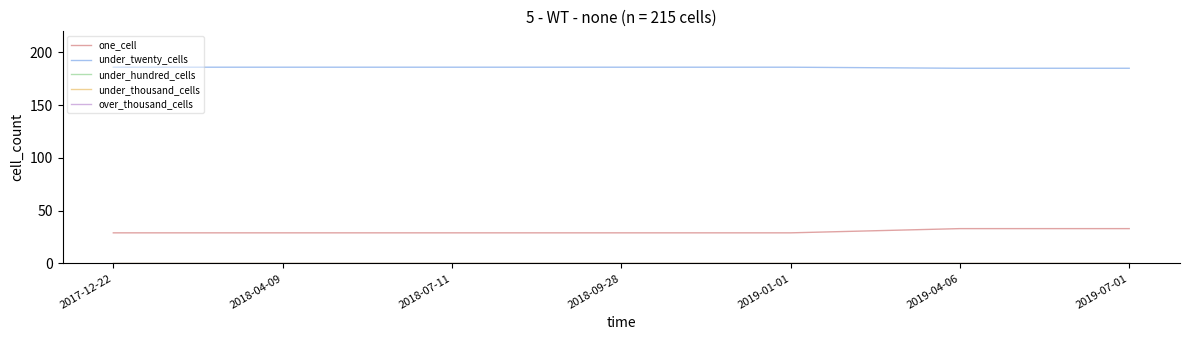

Which label corresponds to the largest value in the chart?

2017-12-22